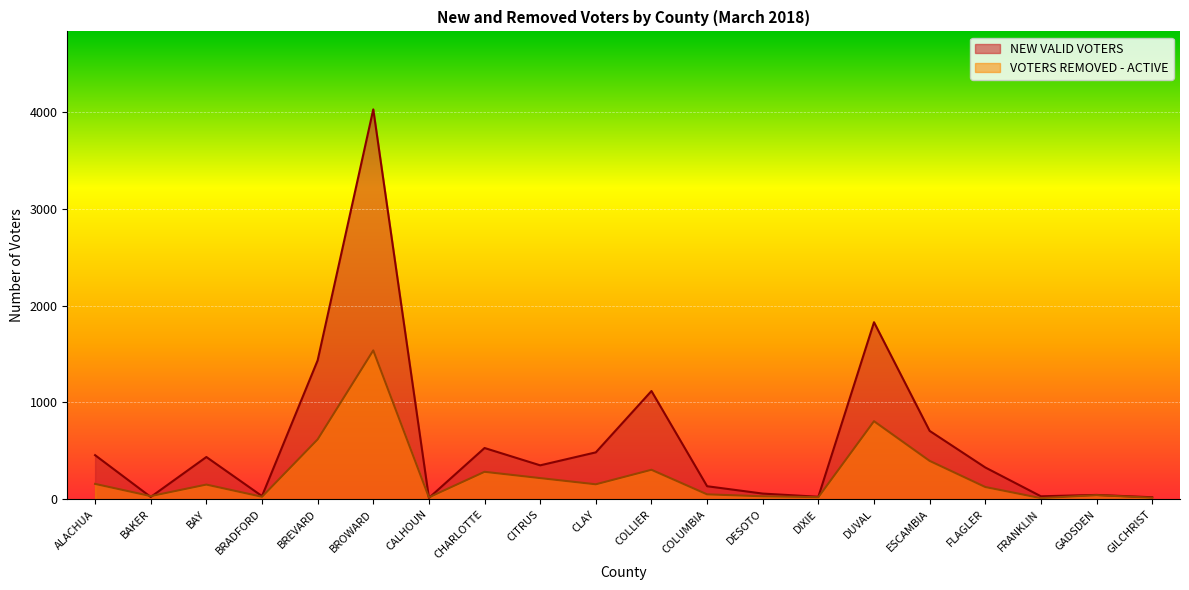

What is the sum of all NEW VALID VOTERS values?

12078